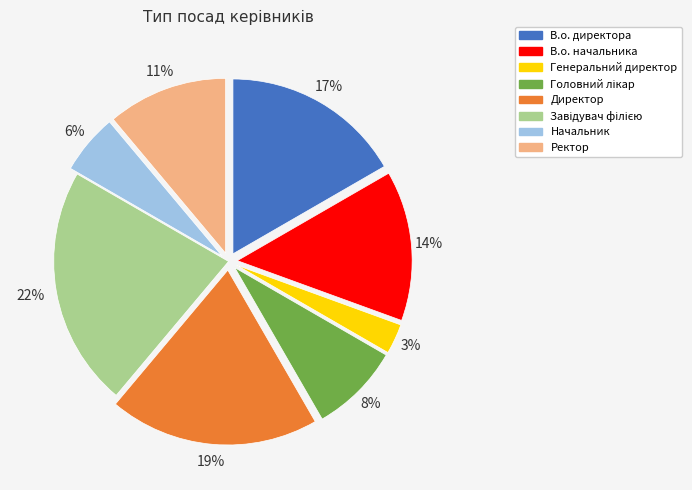

Is there any slice that represents more than half of the pie?

No